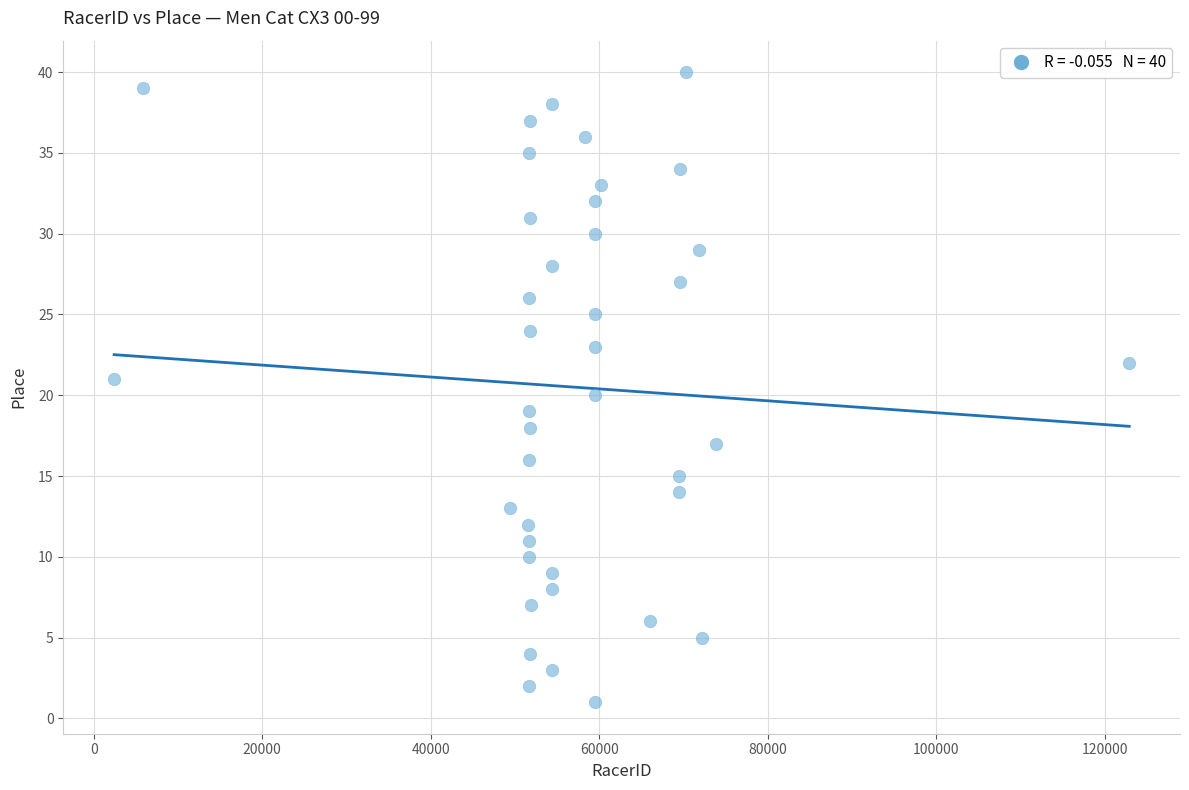

What is the range of Y values (max minus min)?

39